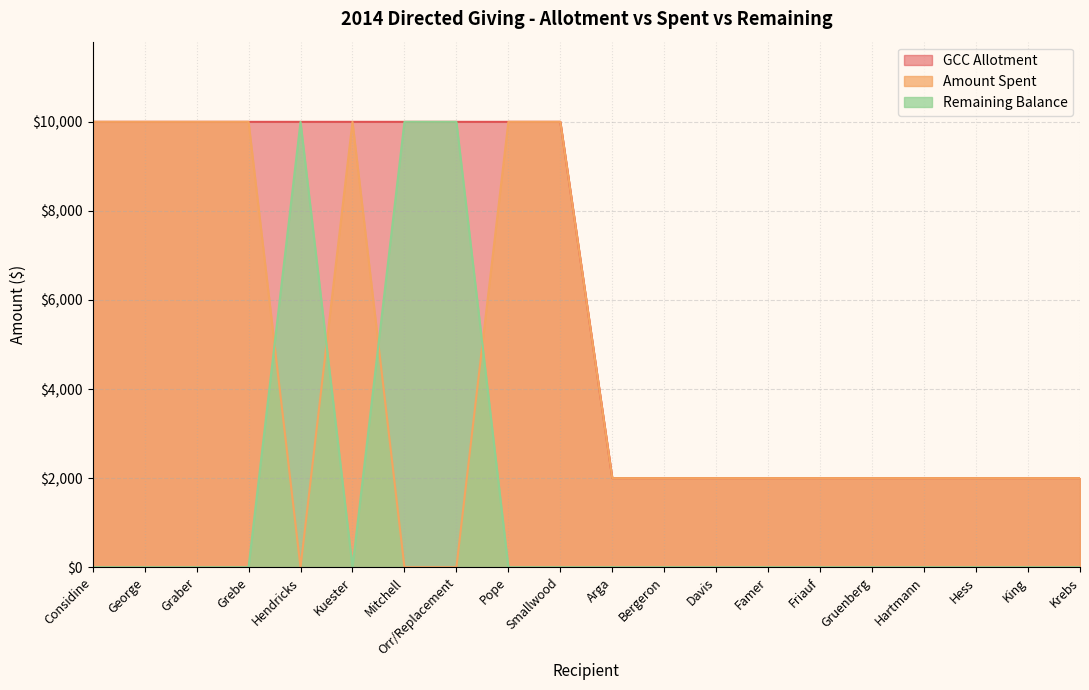

Does the chart display data point markers on the line(s)?

No